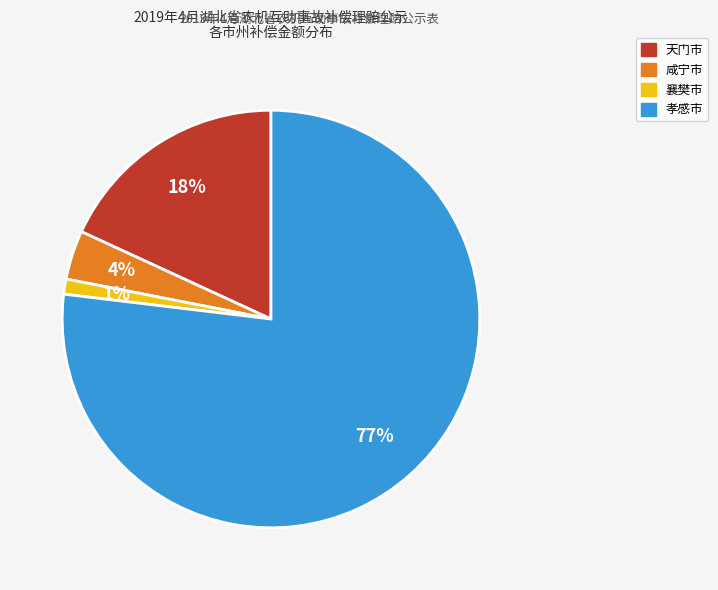

How many slices are in this pie chart?

4